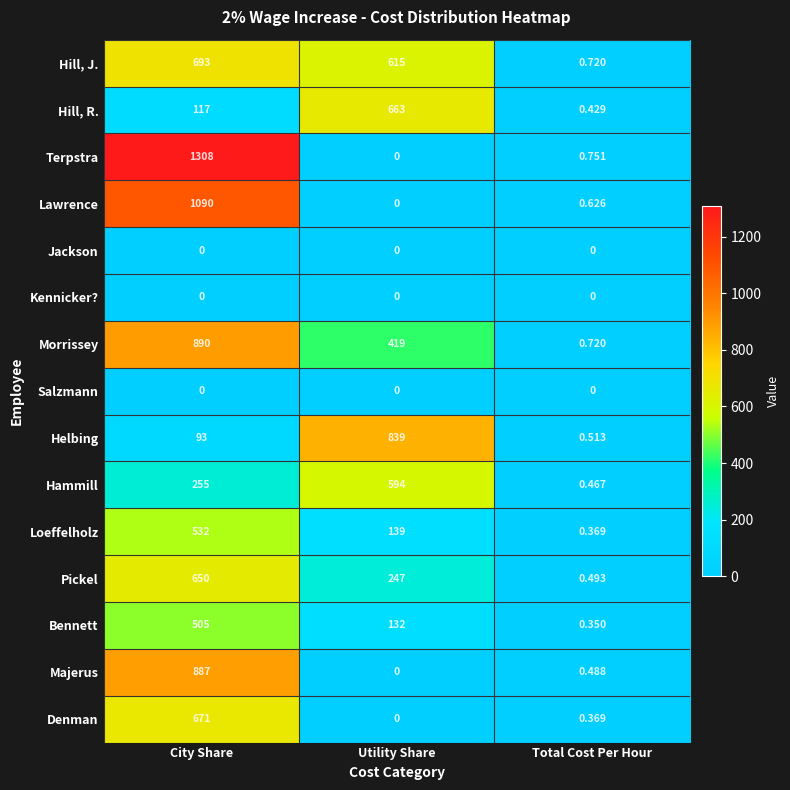

At which category does the chart reach its peak across all series?

City Share